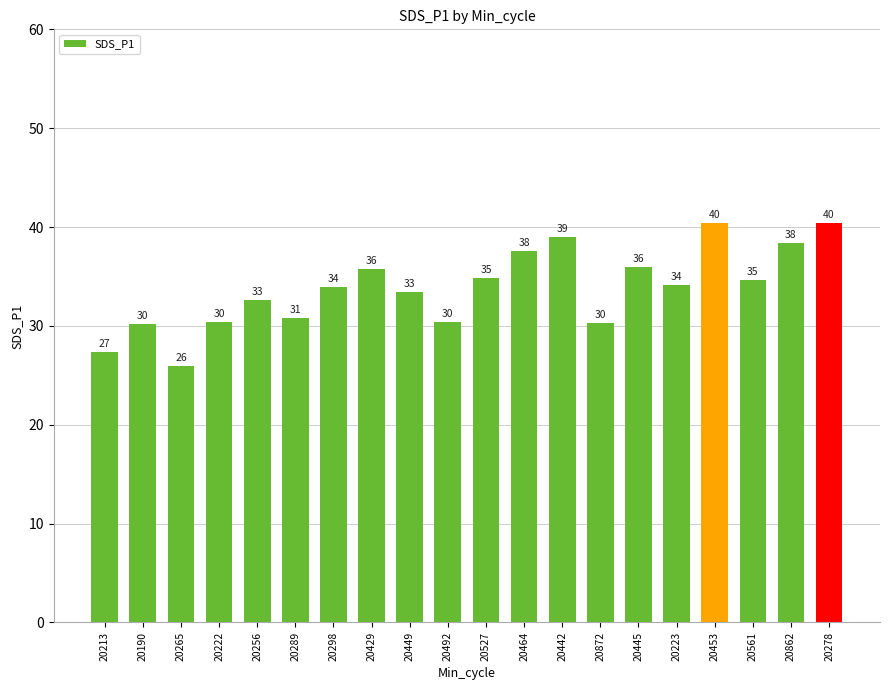

Does the chart contain any negative values?

No